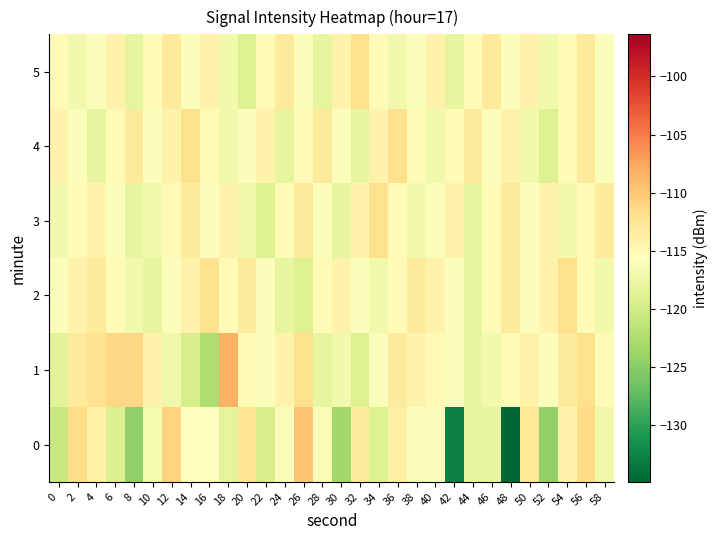

Between 54 and 58, which is larger?

54